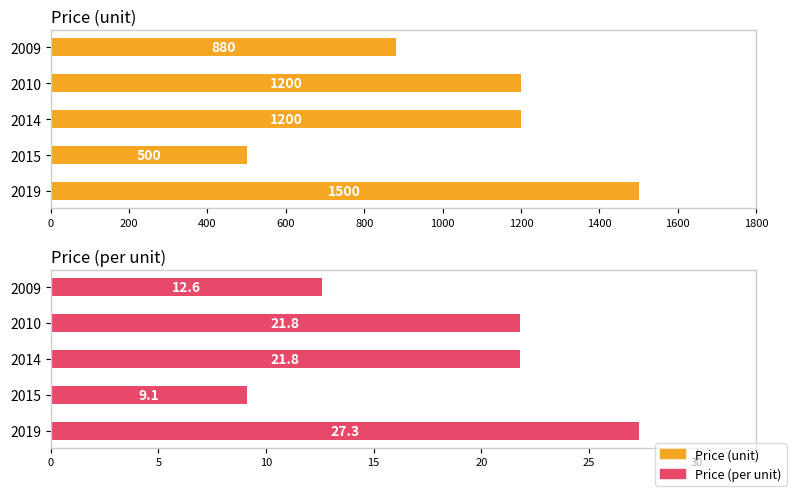

Which series changed the most between 2014 and 2009?

Price (unit)